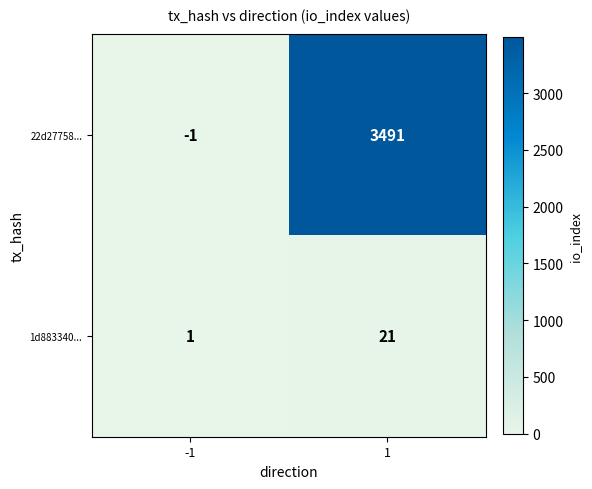

Which series changed the most between -1 and 1?

22d27758...